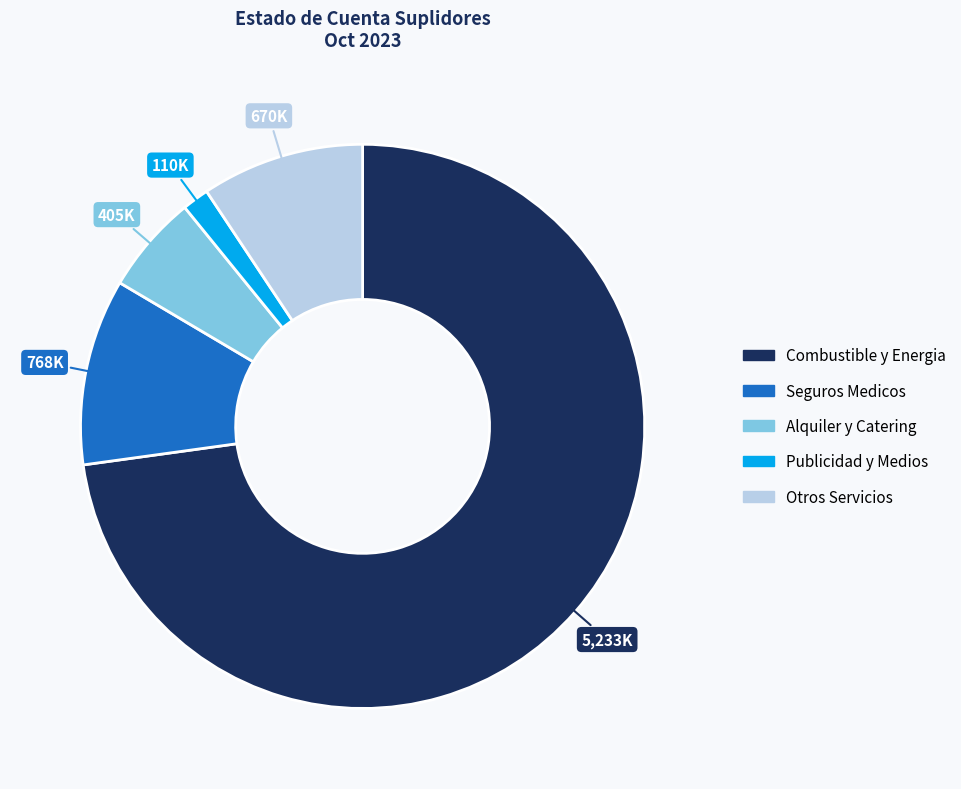

Is there a majority slice in this chart?

Yes